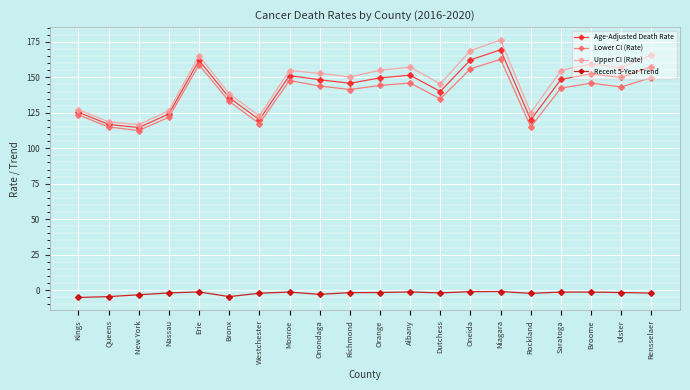

True or false: Lower CI (Rate) and Recent 5-Year Trend intersect in this chart.

False